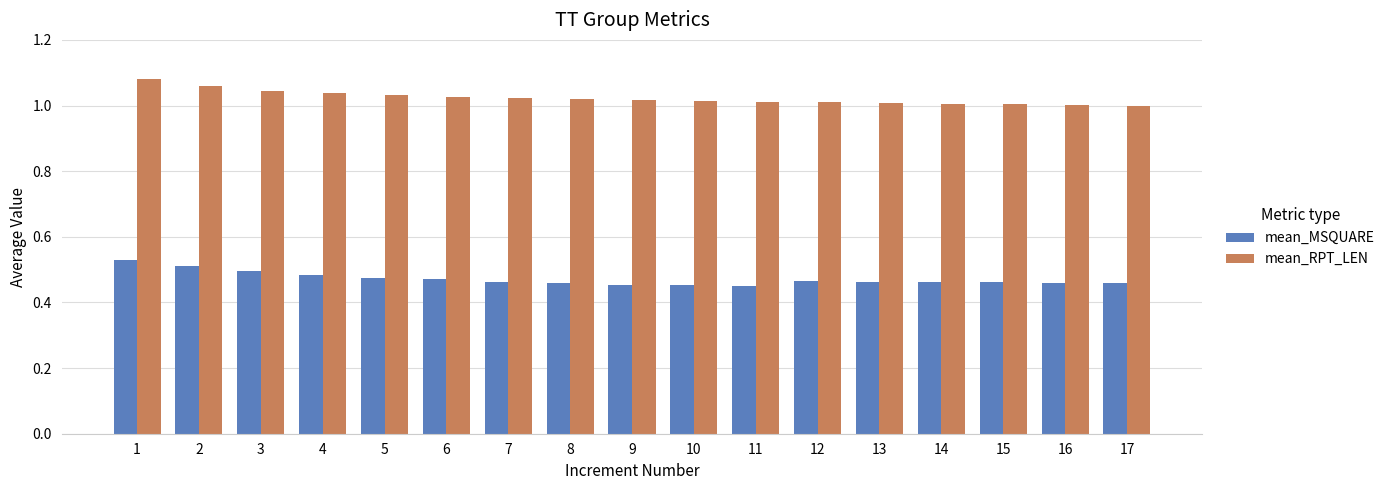

How many categories are shown in the chart?

17